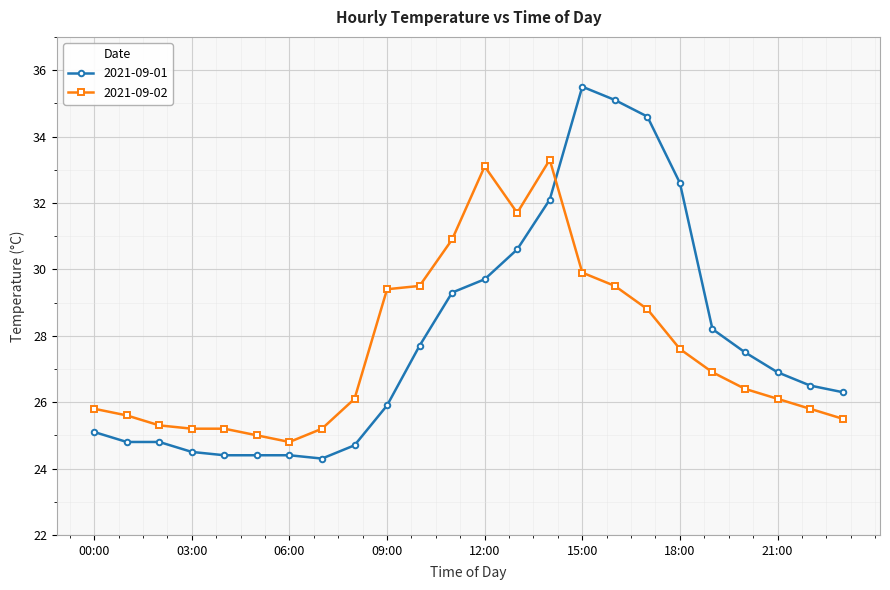

What are all the series names shown in the legend?

2021-09-01, 2021-09-02